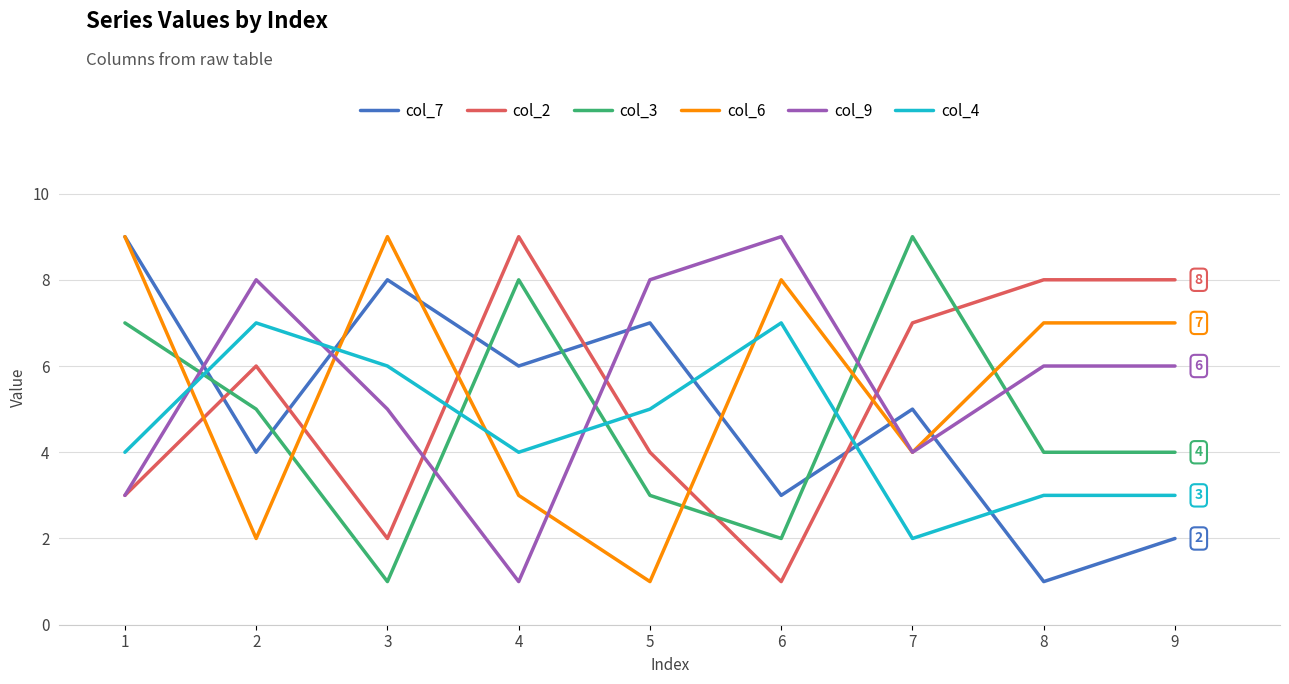

What is the spread (max minus min) of values at 7?

7